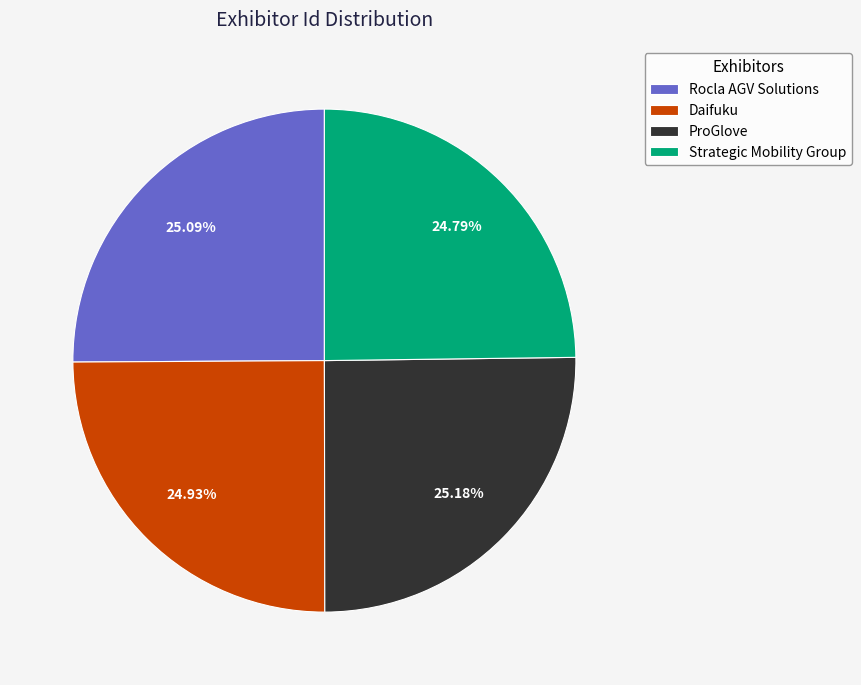

Is there a majority slice in this chart?

No